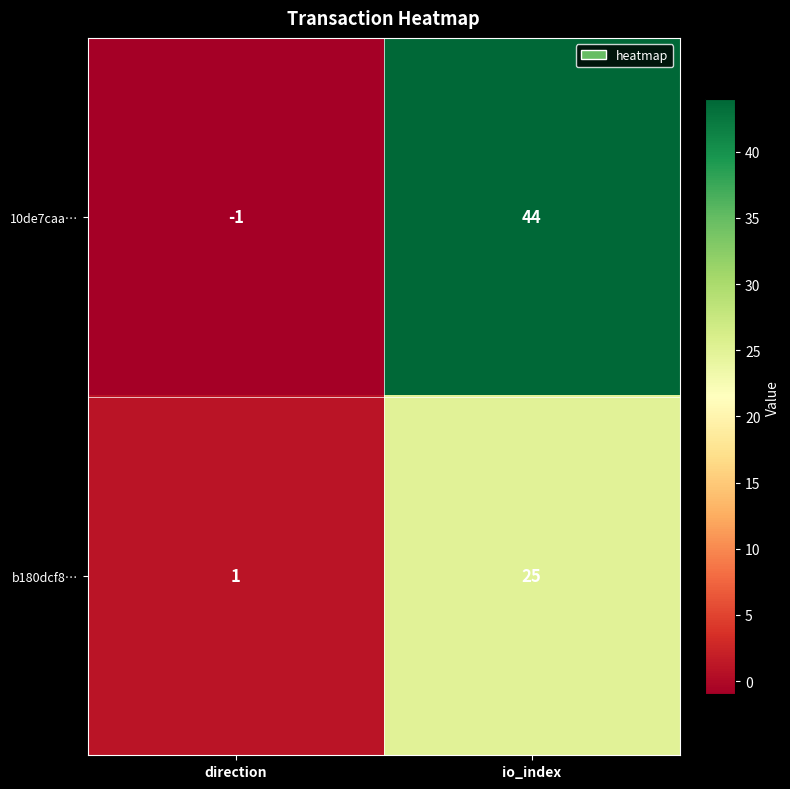

Rank the series by their average value, from lowest to highest.

b180dcf8…, 10de7caa…